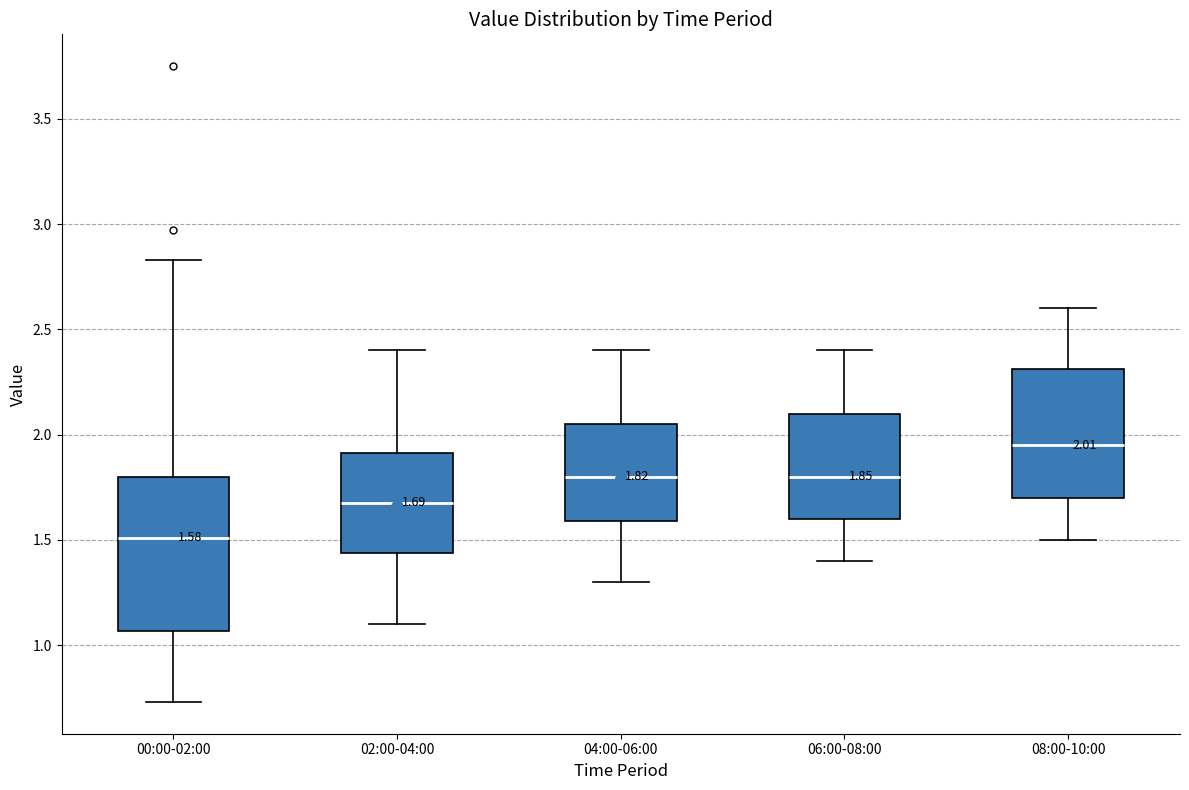

Comparing the boxes themselves (not the whiskers), which one is the tallest?

00:00-02:00